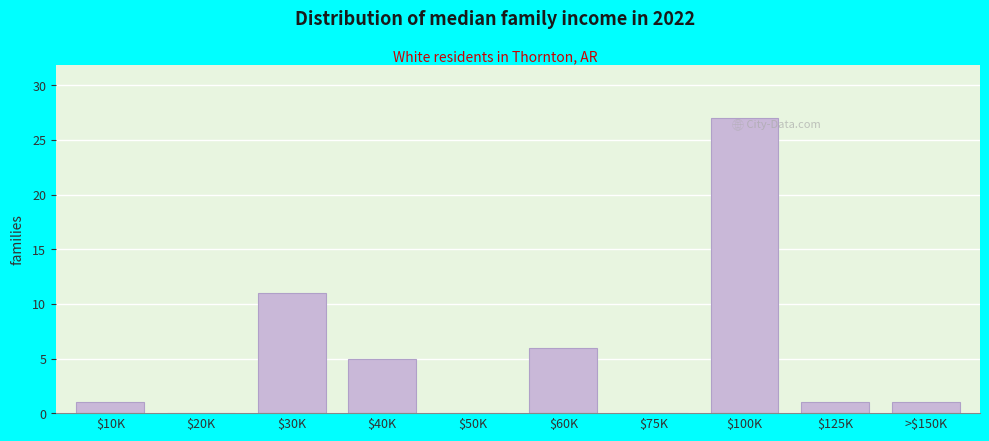

Where is the data nearest to the value 13?

$30K